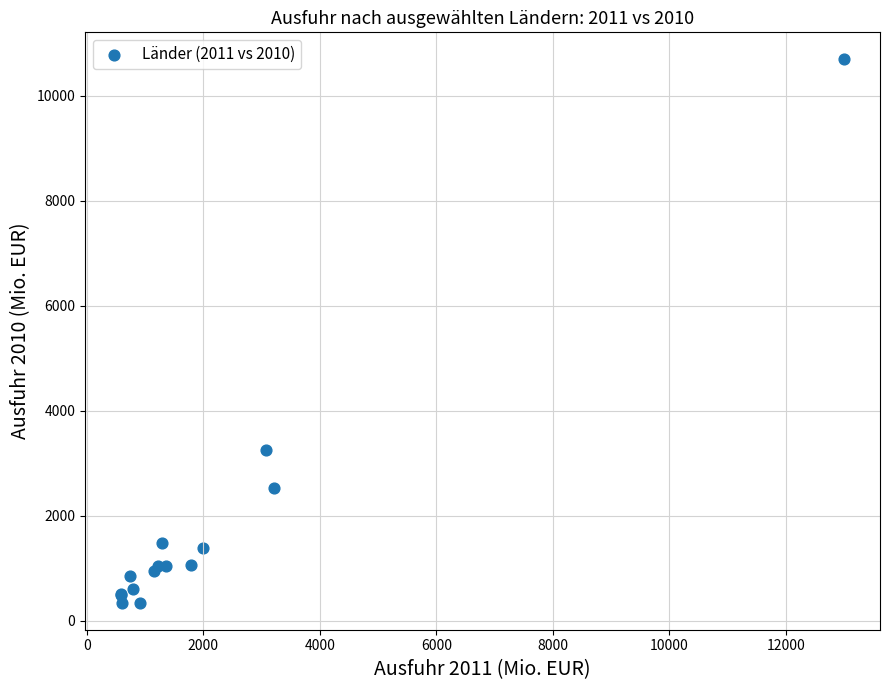

What Y value in the scatter plot is closest to 5520?

3248.7